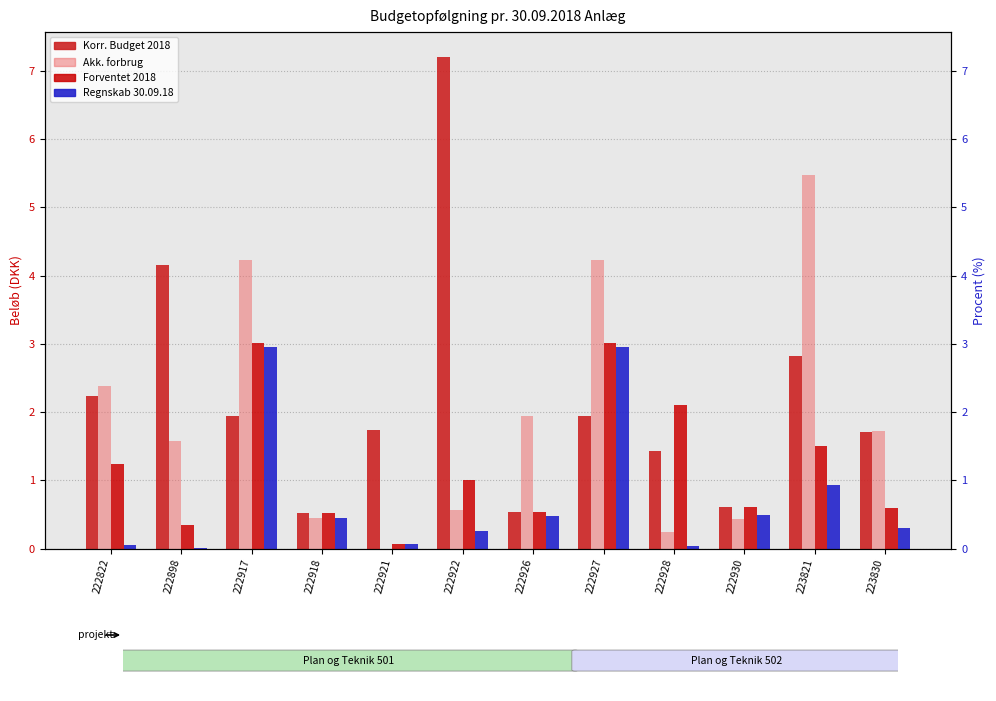

Which has a higher value, 222918 or 223830?

223830